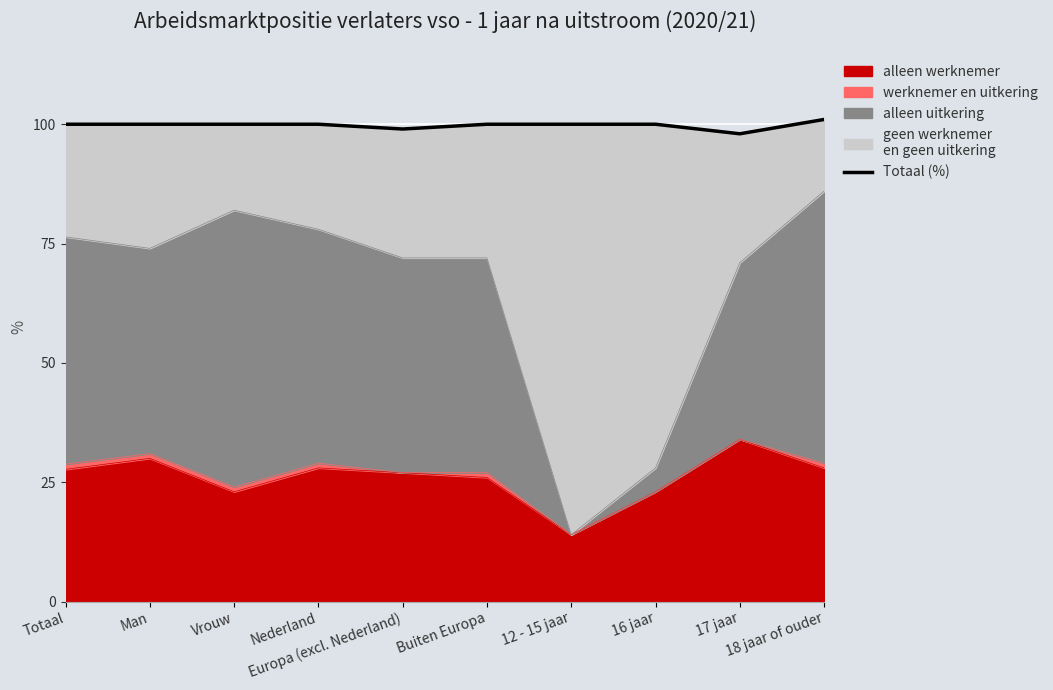

What is the label of the 2nd point from the left?

Man